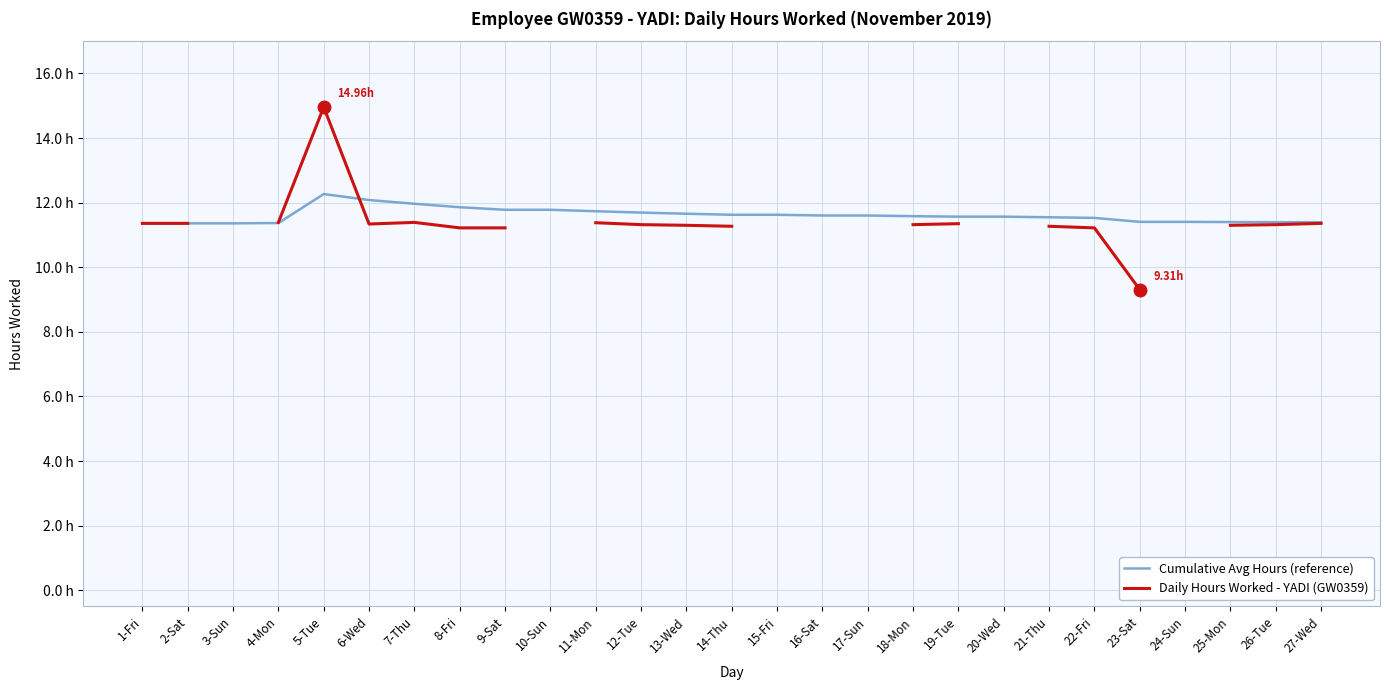

Between 21-Thu and 4-Mon, which is larger?

21-Thu